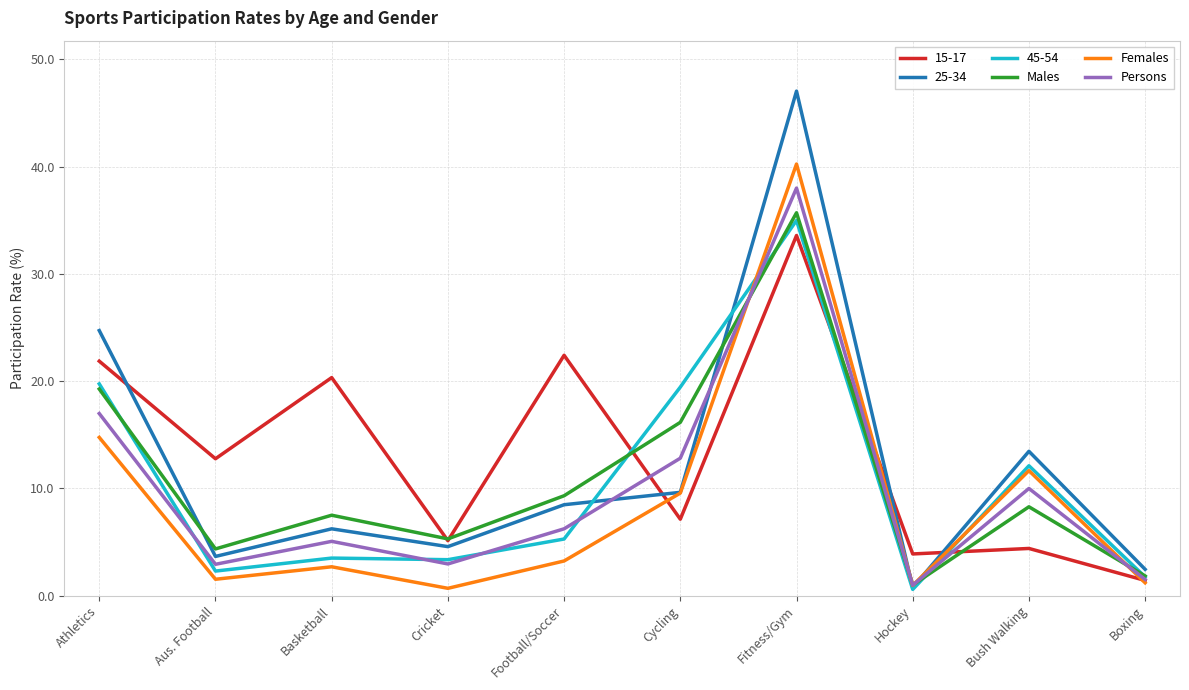

Is it true that Males equals 3.2 at Bush Walking?

False